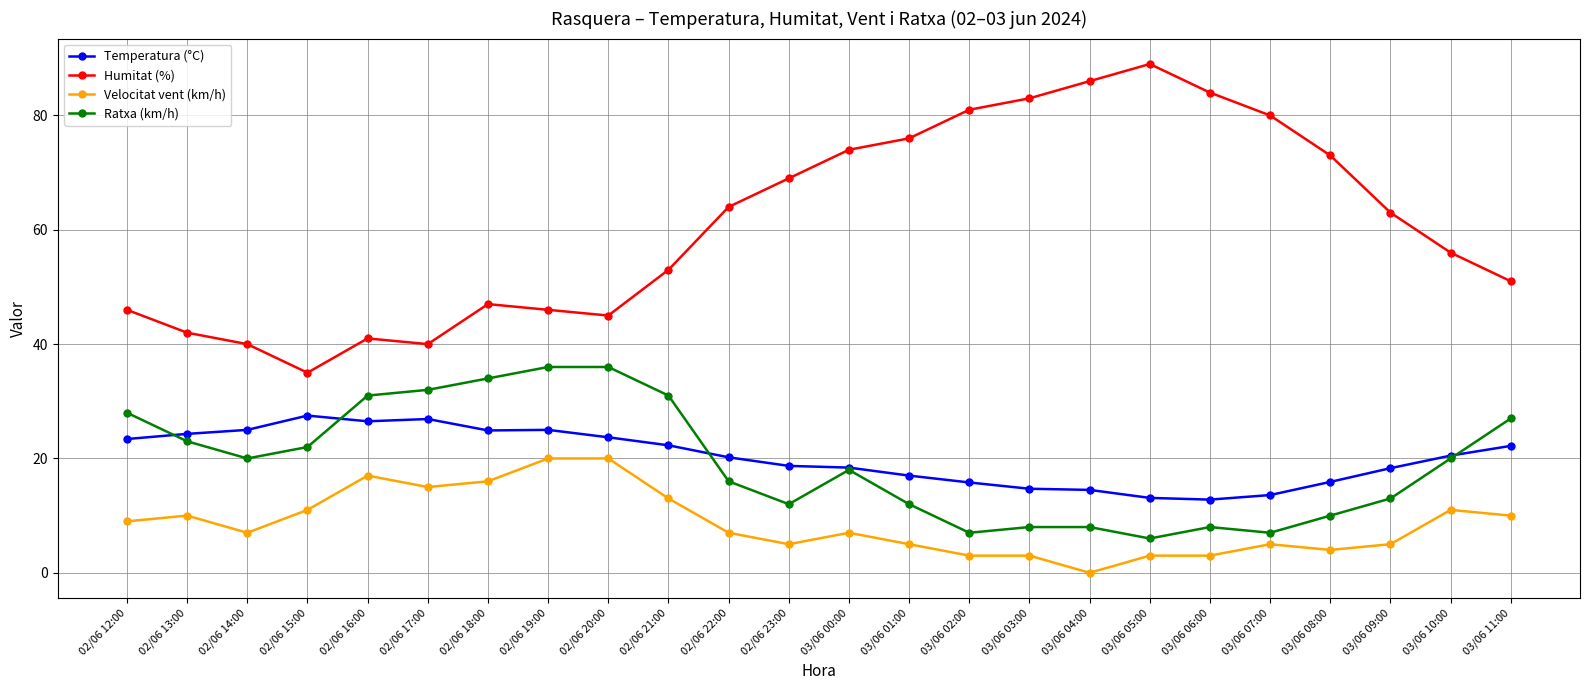

Which series has the widest spread of values?

Humitat (%)